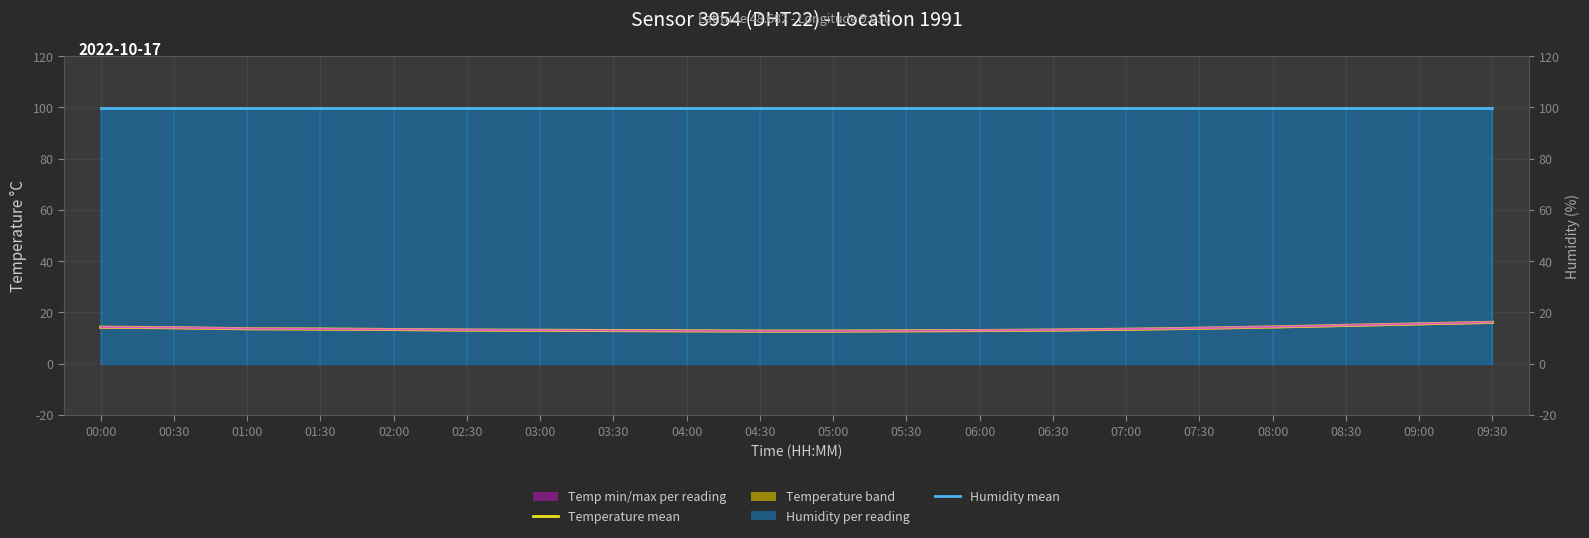

At how many categories does at least one series exceed 36?

20